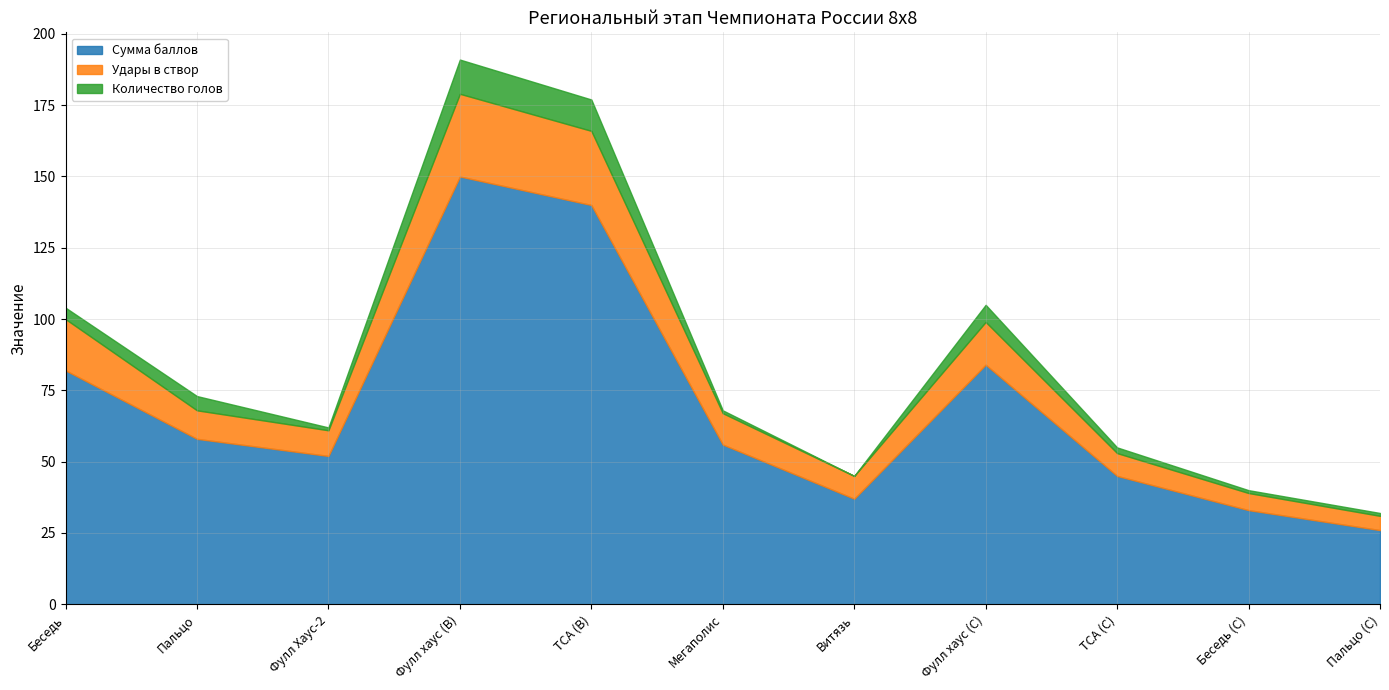

What is the lowest value of the Сумма баллов series?

26